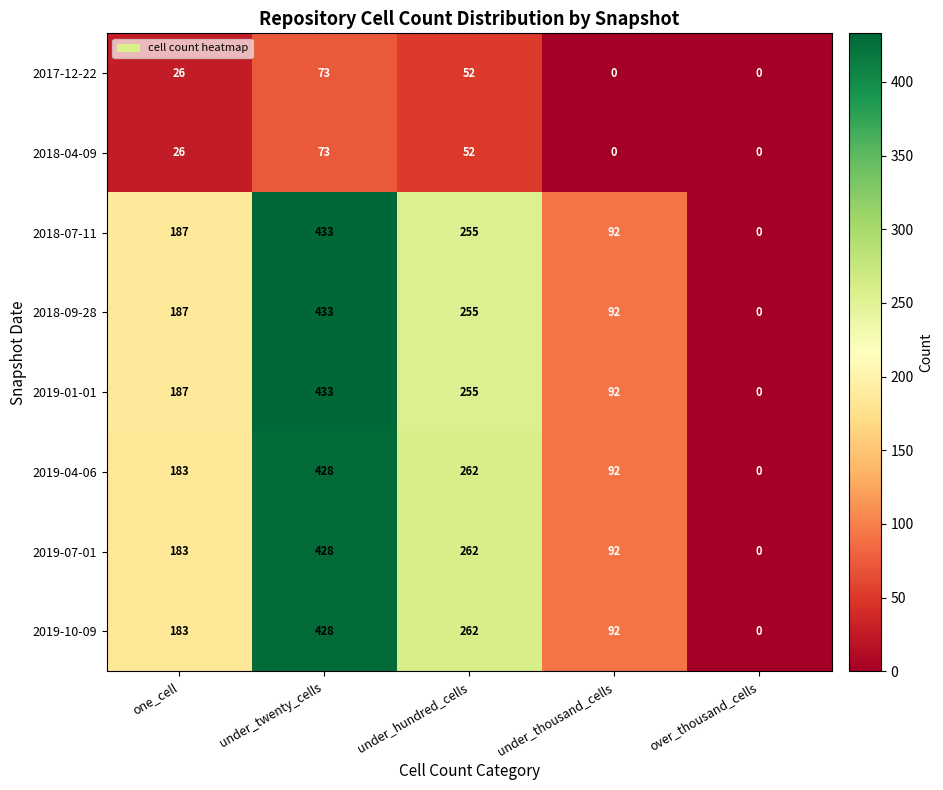

At which label is 2017-12-22 closest to 36?

one_cell